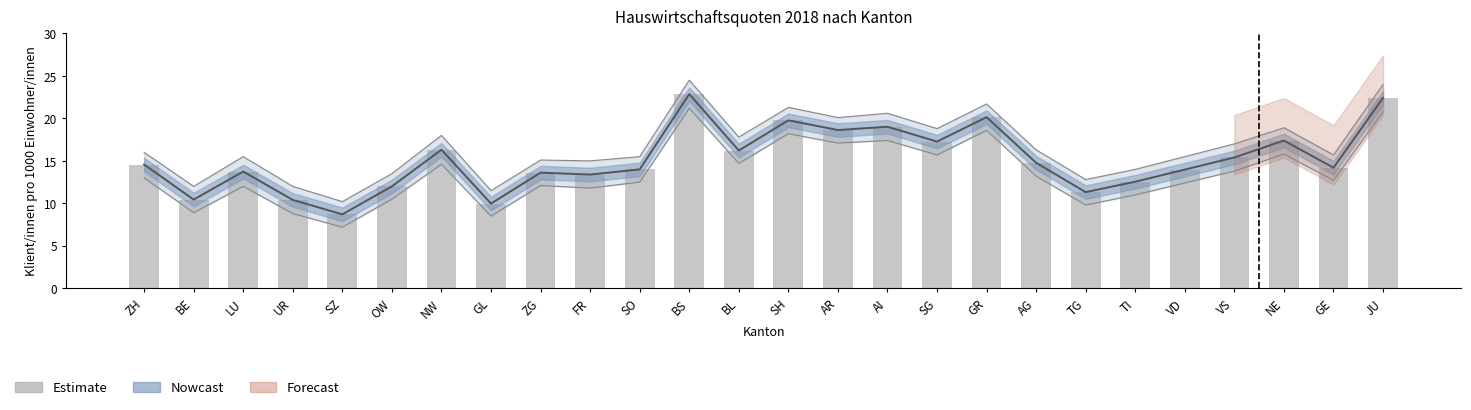

What position from the left is UR?

4